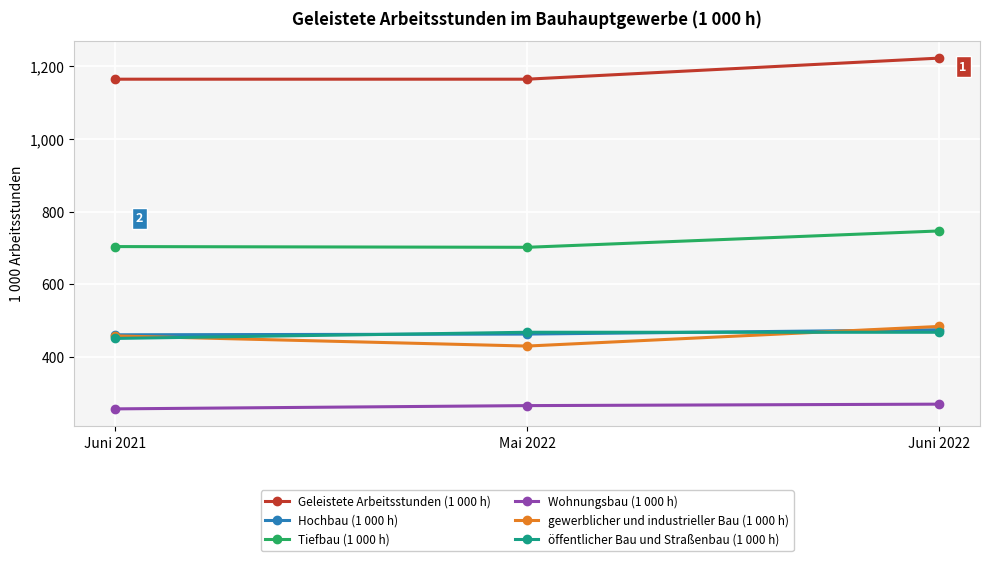

The value of Wohnungsbau (1 000 h) at Juni 2022 is 270. True or false?

True